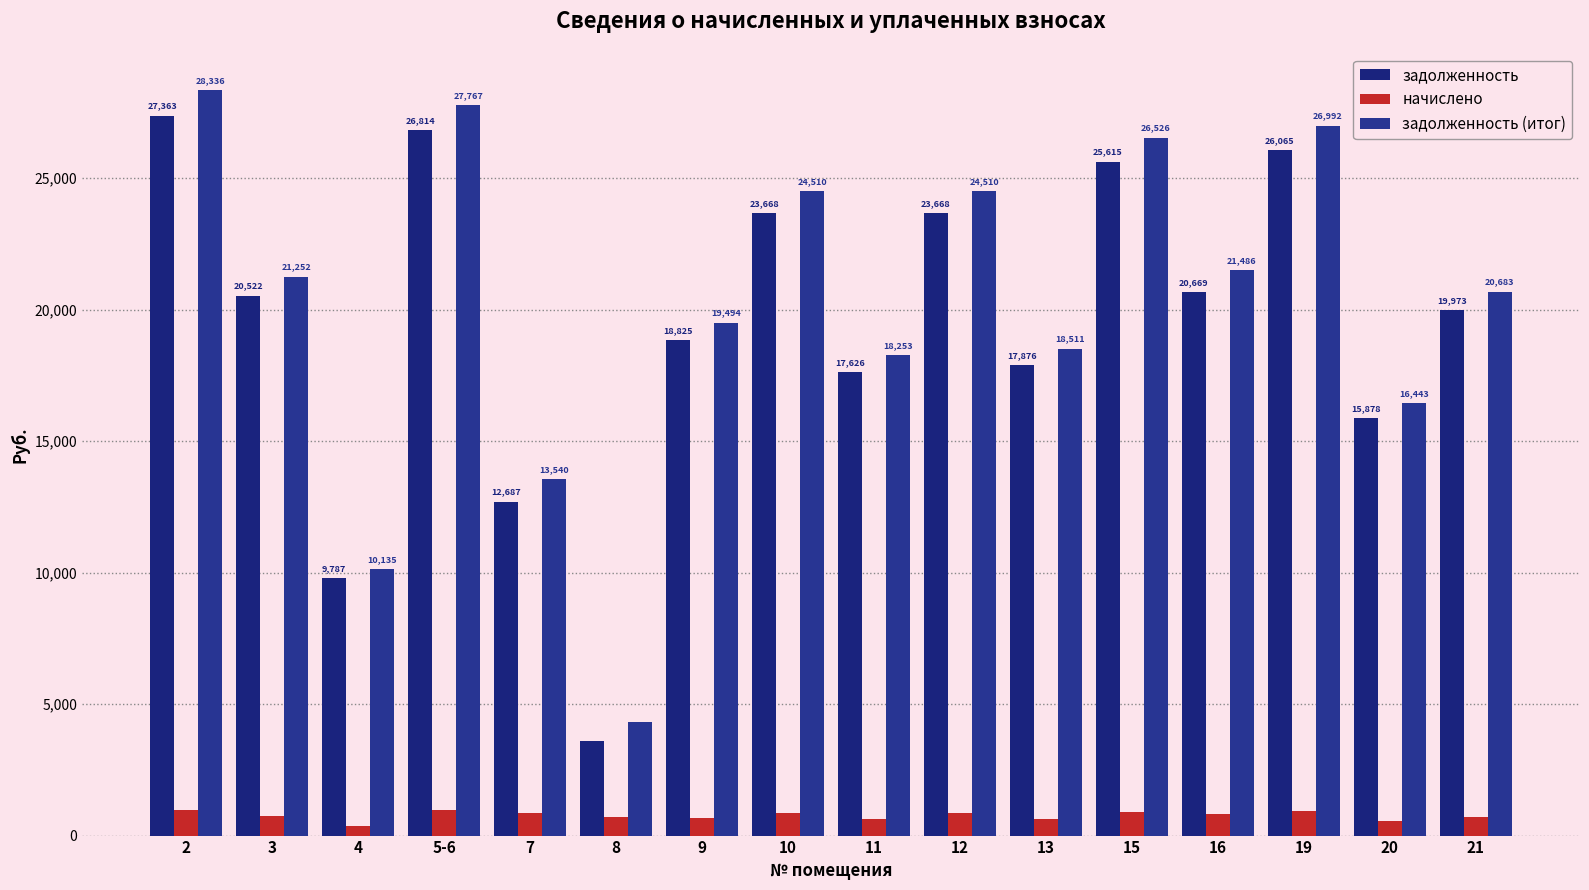

Where is начислено nearest to the value 660?

9